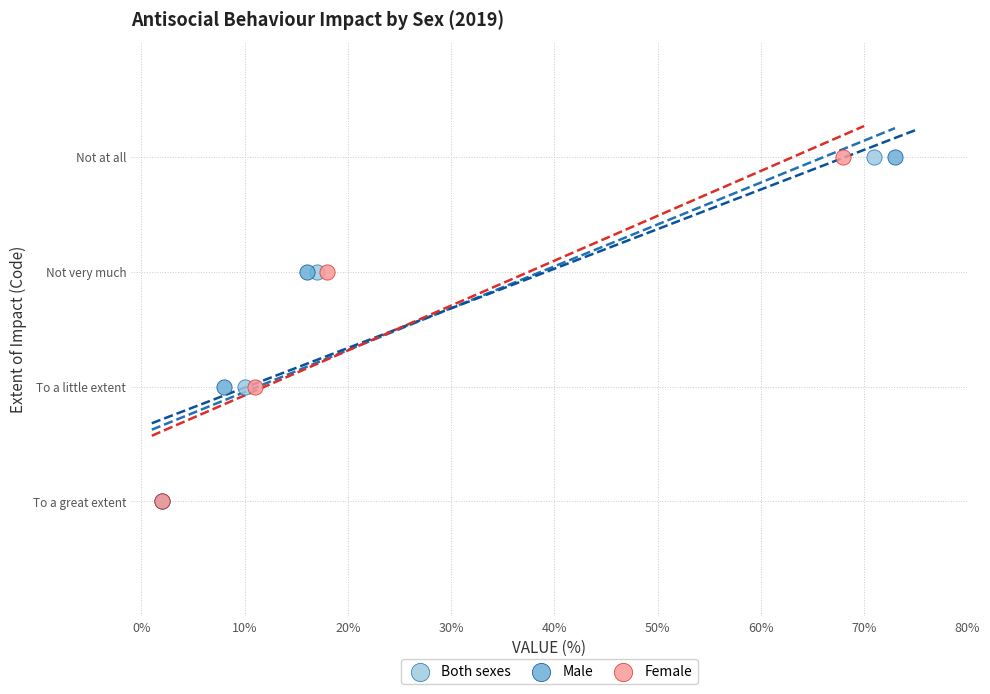

What are all the series names shown in the legend?

Both sexes, Male, Female